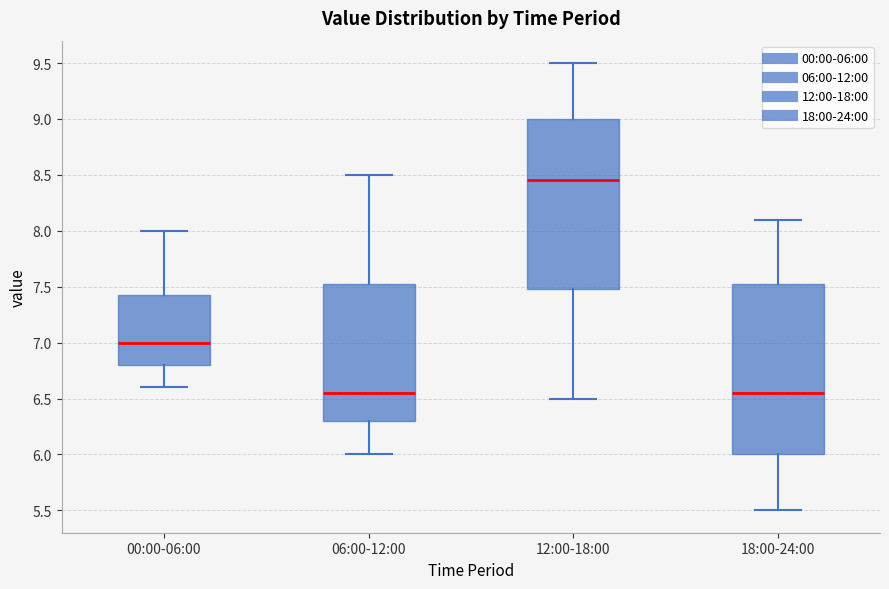

Where is the upper edge of the box for 12:00-18:00 on the y-axis? The values are not printed on the chart, so give them approximately, as read against the axis.

9.00